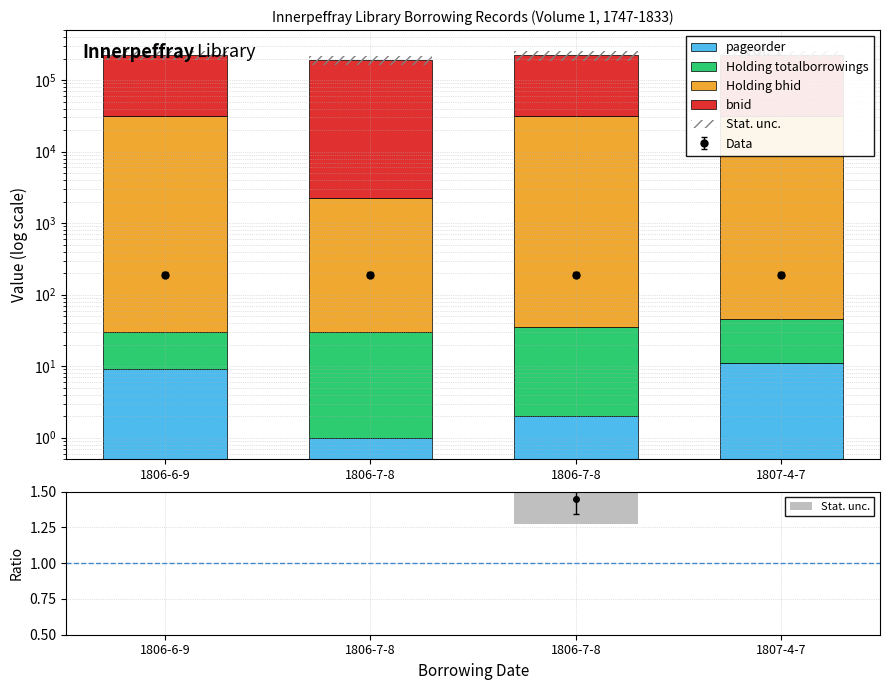

What are all the series names shown in the legend?

pageorder, Holding totalborrowings, Holding bhid, bnid, Stat. unc.